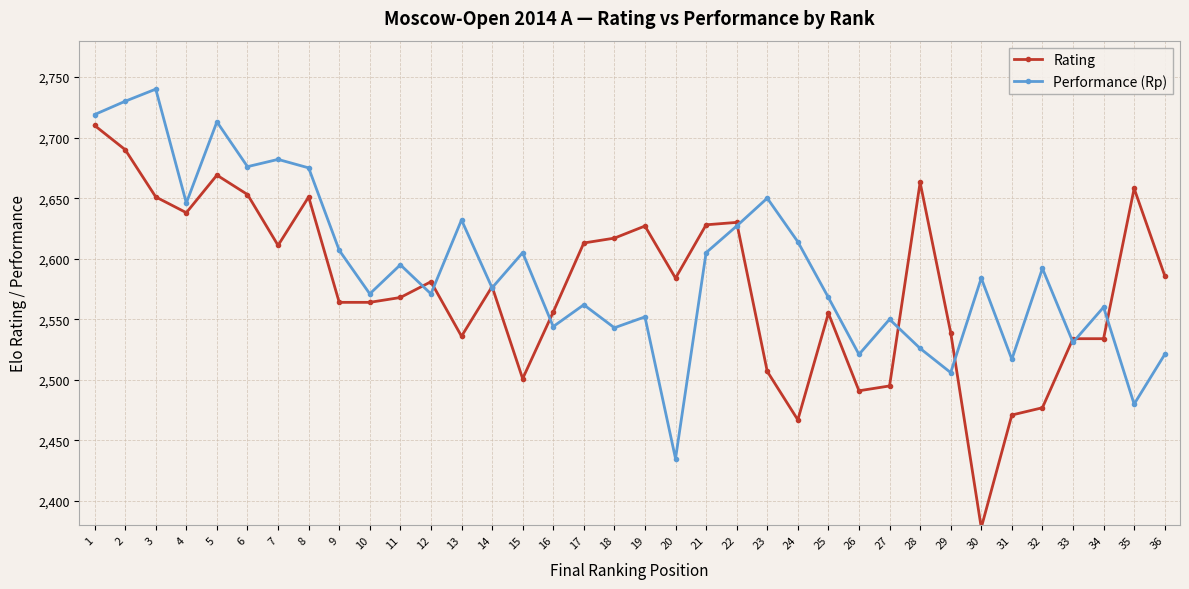

List the series in order of their peak value, highest first.

Performance (Rp), Rating